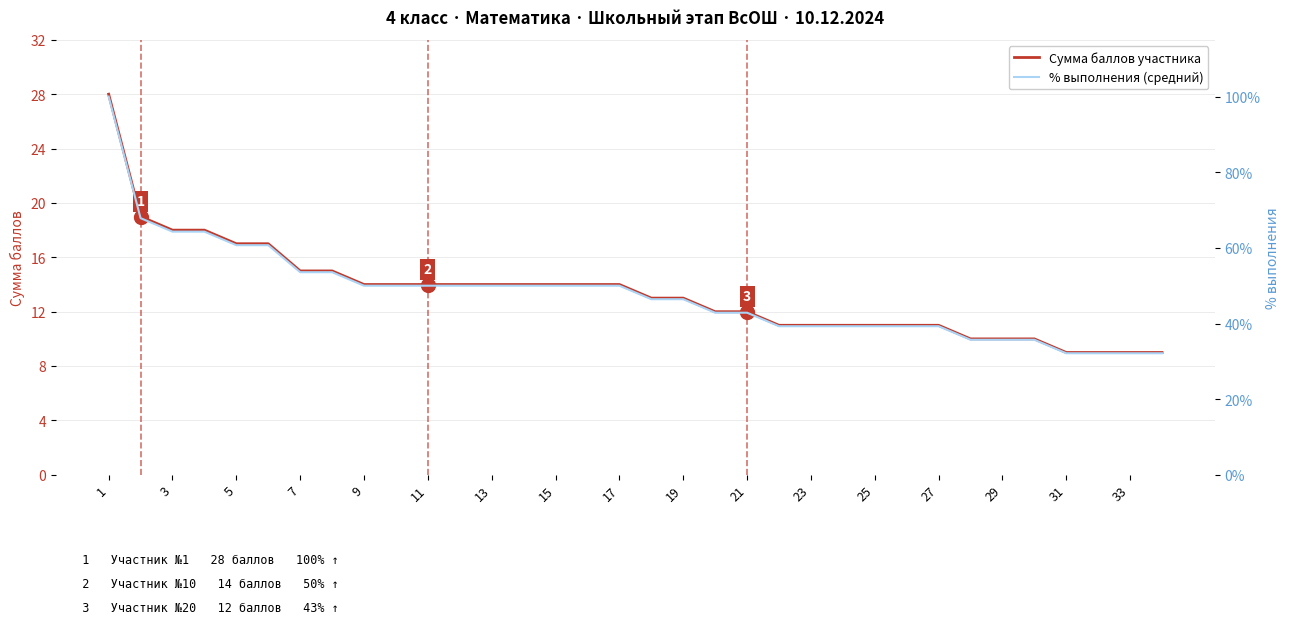

What is the highest value of the Сумма баллов участника series?

28